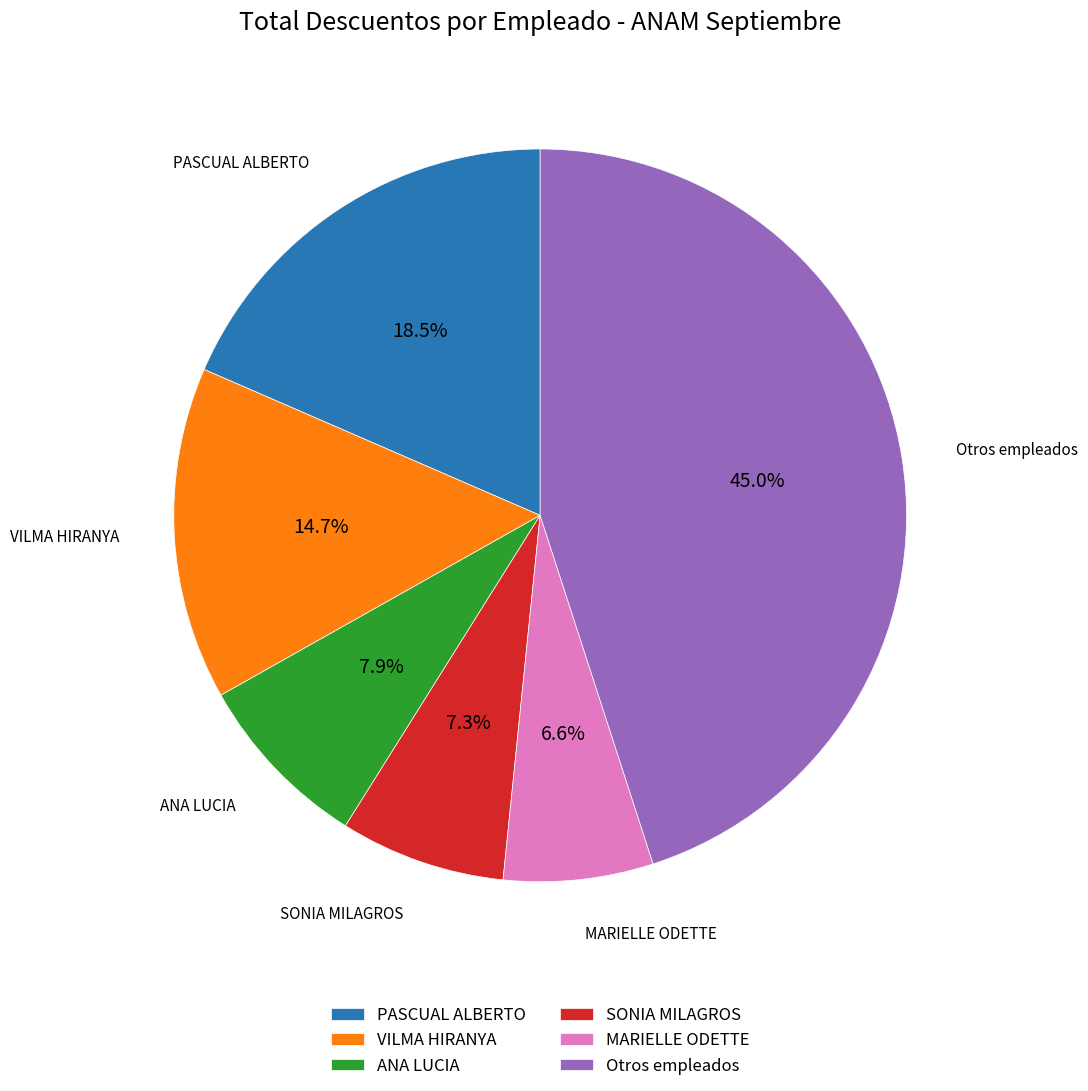

What is the largest slice in the pie chart?

Otros empleados